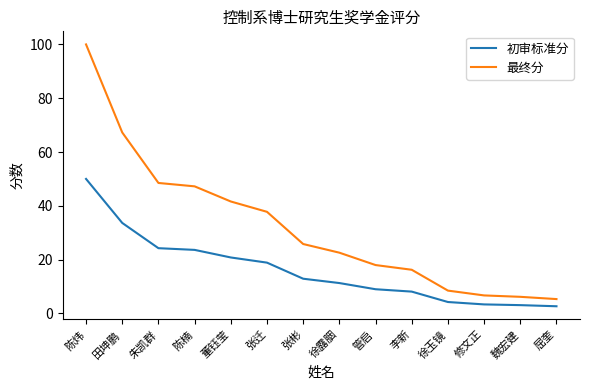

What is the total value across all series at 朱凯群?

72.8